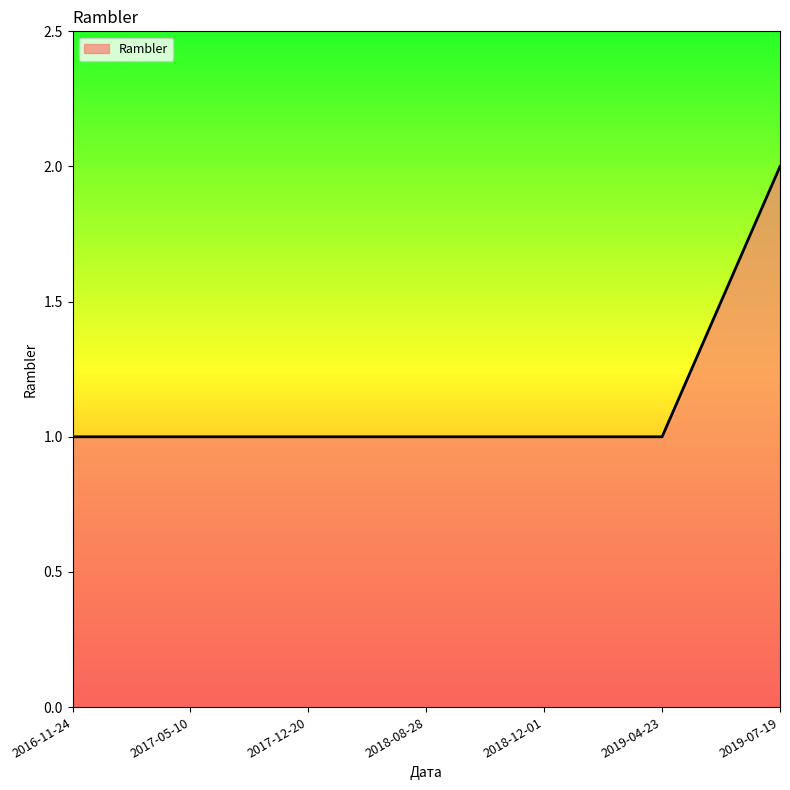

Is it true that the value at 2018-08-28 is 2?

False